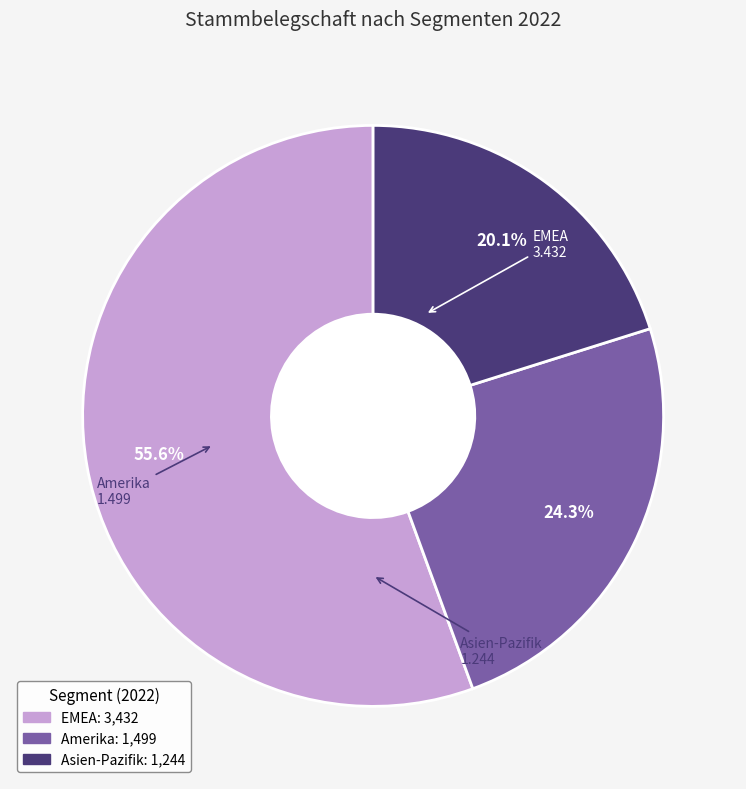

Is it true that Amerika is 24% of the pie?

True